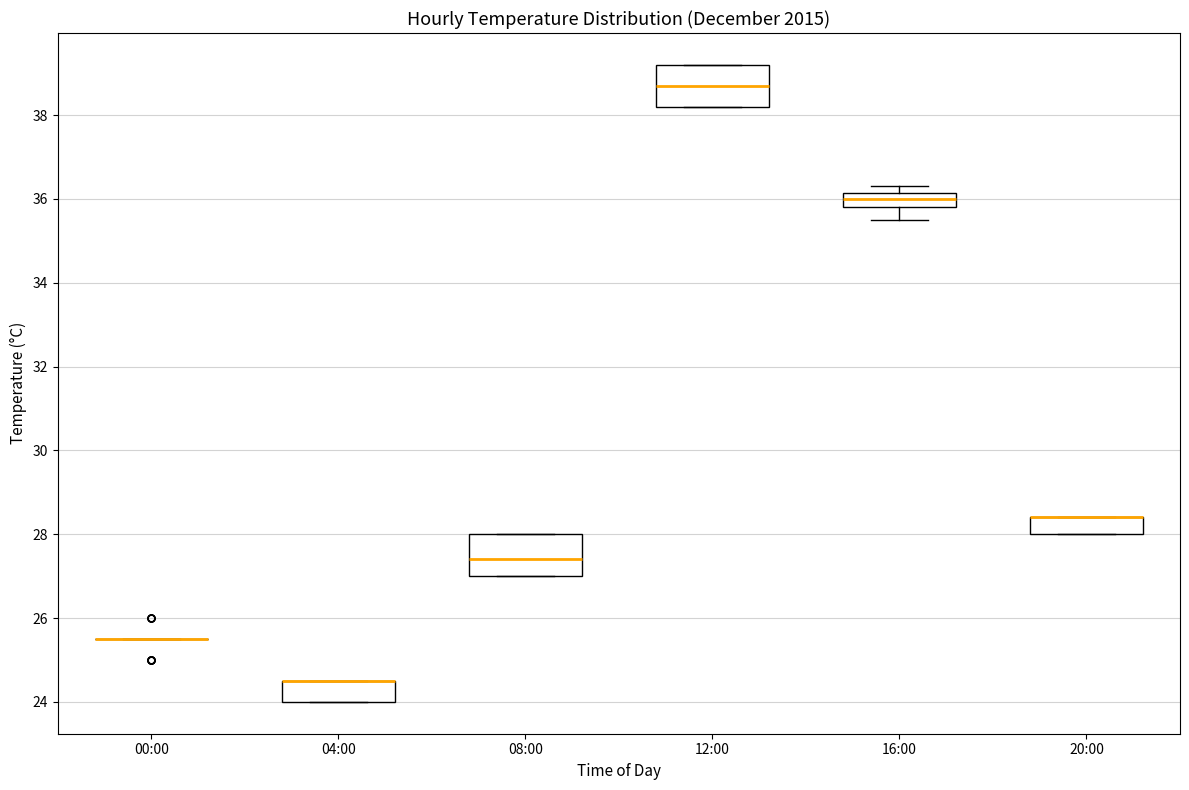

Where is the lower edge of the box for 20:00 on the y-axis? The values are not printed on the chart, so give them approximately, as read against the axis.

28.0